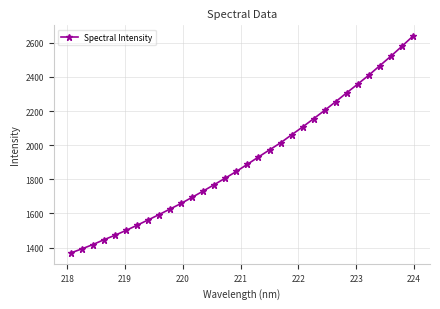

Count the number of categories in the chart.

32